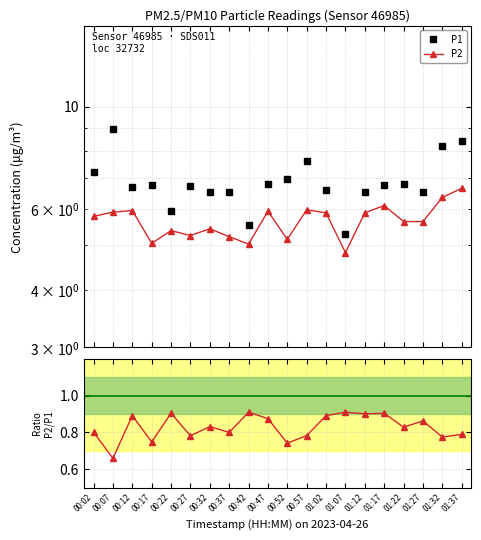

Between 01:12 and 01:17, which series saw the biggest shift?

P1